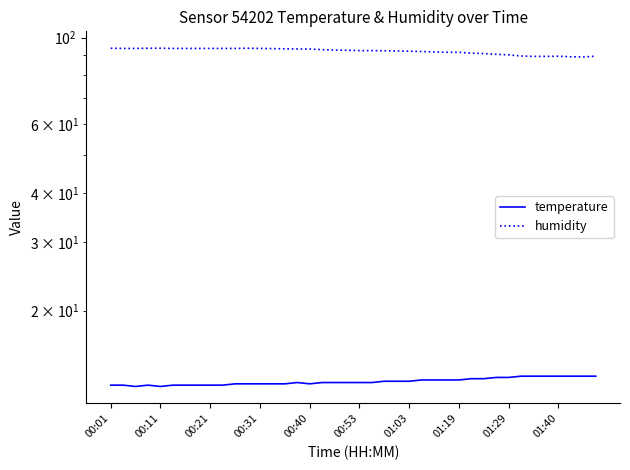

At 25, list the series in order from largest to smallest.

humidity, temperature